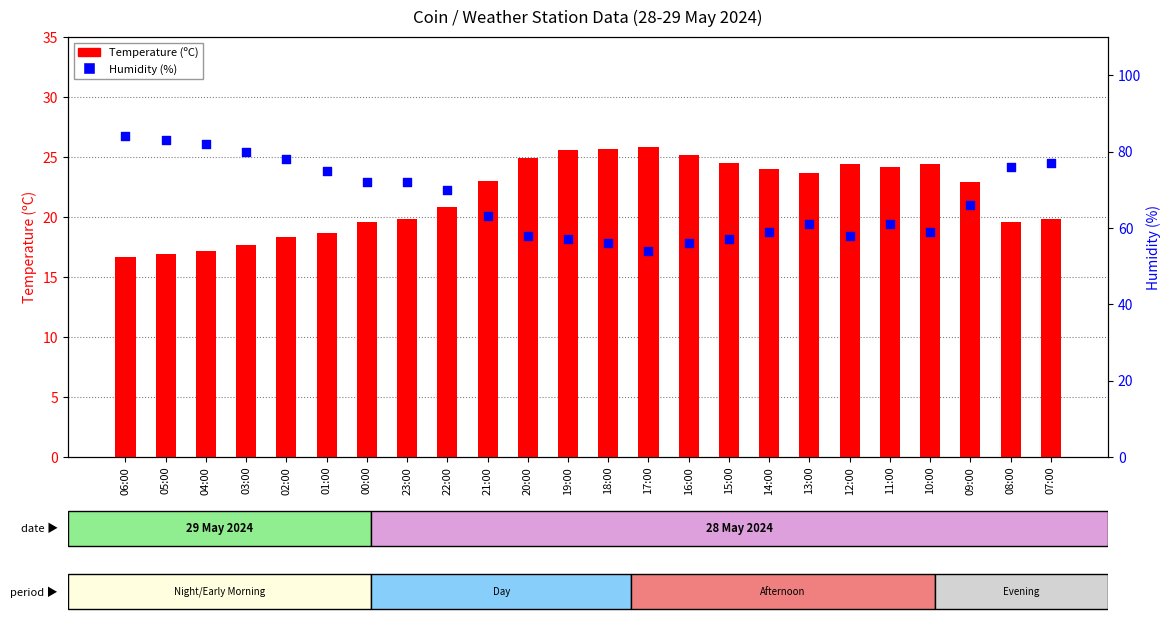

At how many categories does at least one series exceed 81?

3